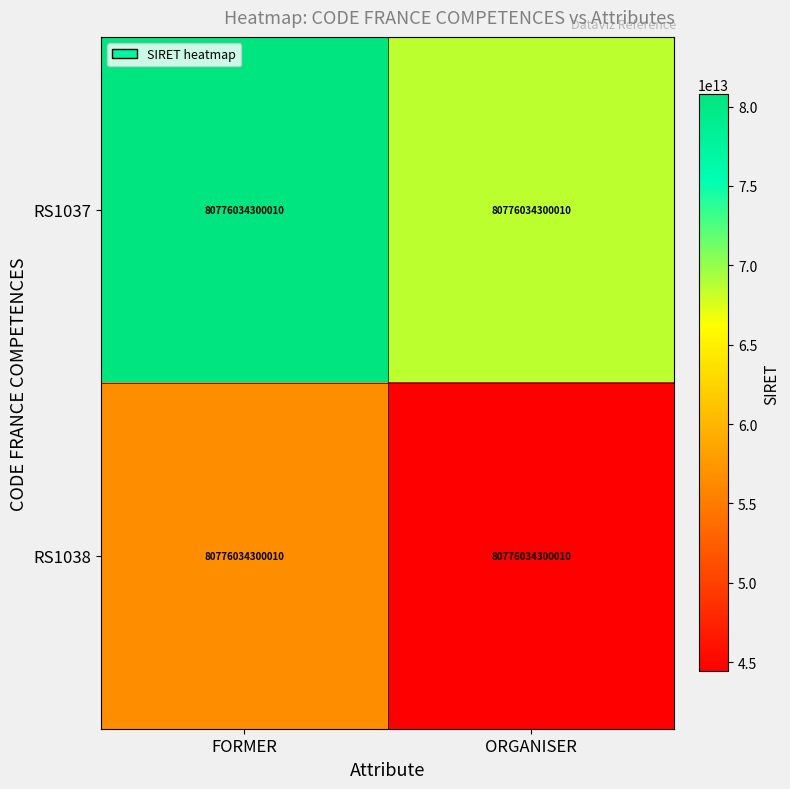

Reading right to left, extract all data points from this chart.

RS1037: ORGANISER=80776034300010.0	FORMER=80776034300010.0
RS1038: ORGANISER=80776034300010.0	FORMER=80776034300010.0